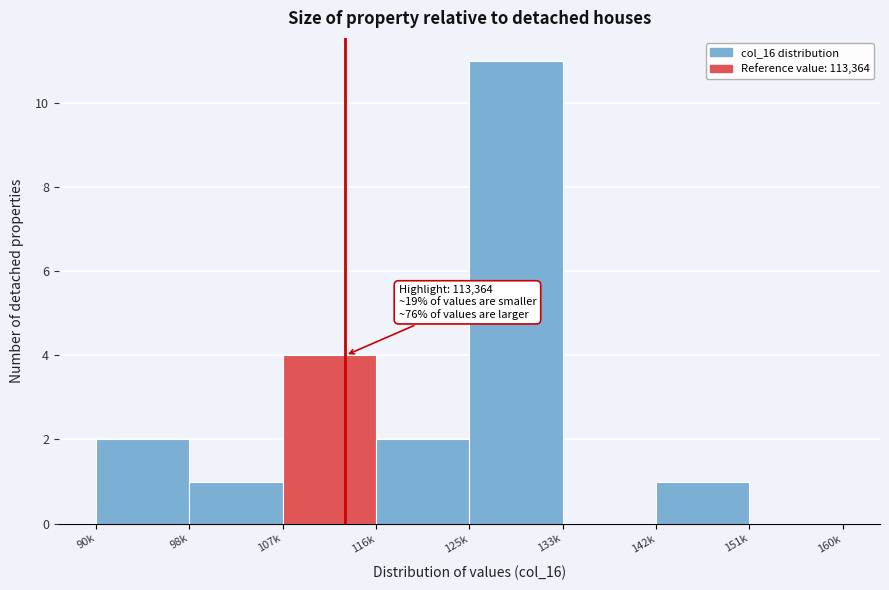

Reading left to right, what are all the values shown in this chart?

90k=2	98k=1	107k=4	116k=2	125k=11	133k=0	142k=1	151k=0